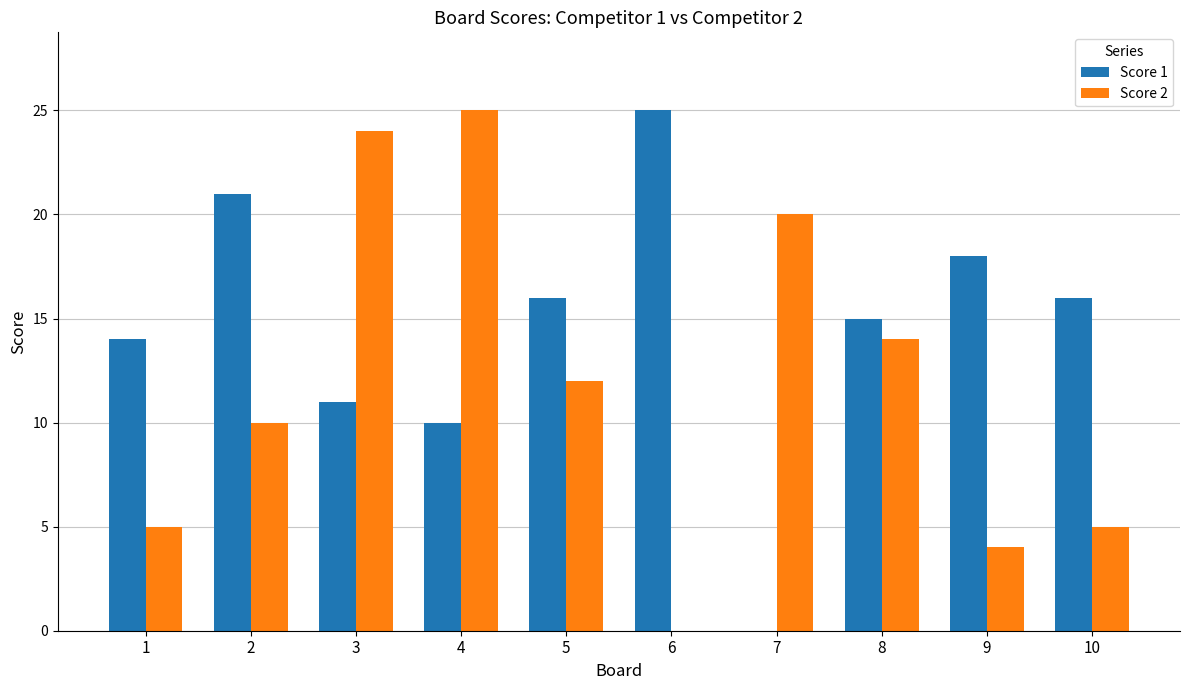

True or false: Score 2 has a value of 9 at 1.

False